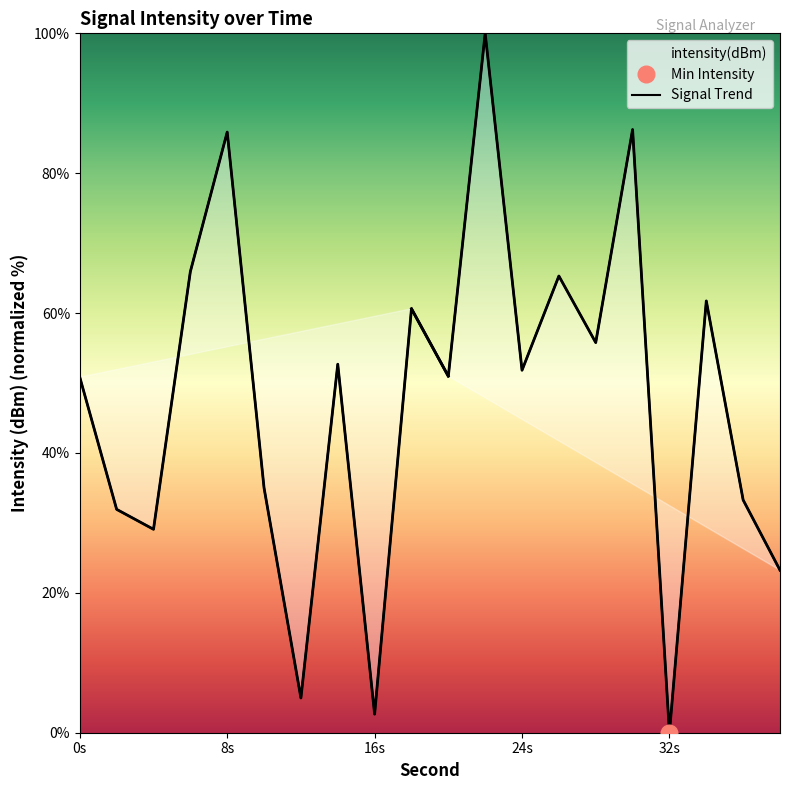

Reading left to right, transcribe all the data shown in this chart.

50.8	31.9	29.1	65.9	85.9	35.0	5.0	52.7	2.7	60.6	51.0	100.0	51.8	65.3	55.8	86.2	0.0	61.7	33.3	23.2